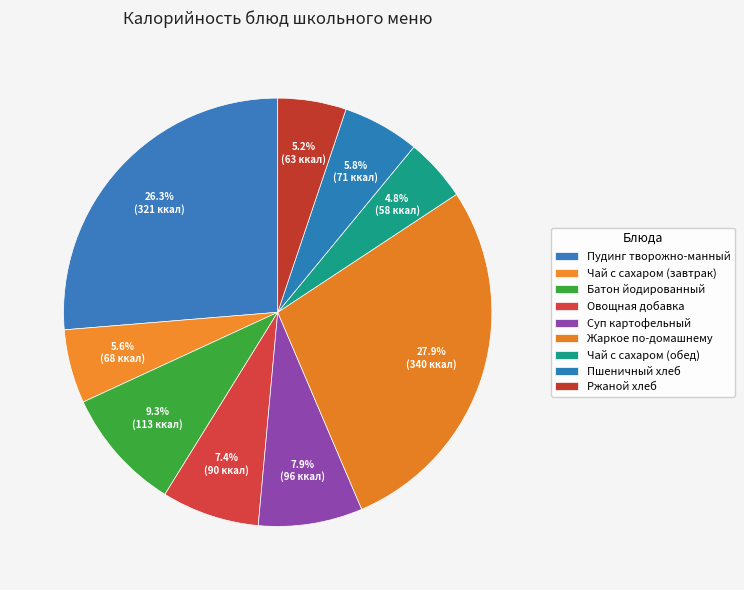

How many slices are in this pie chart?

9